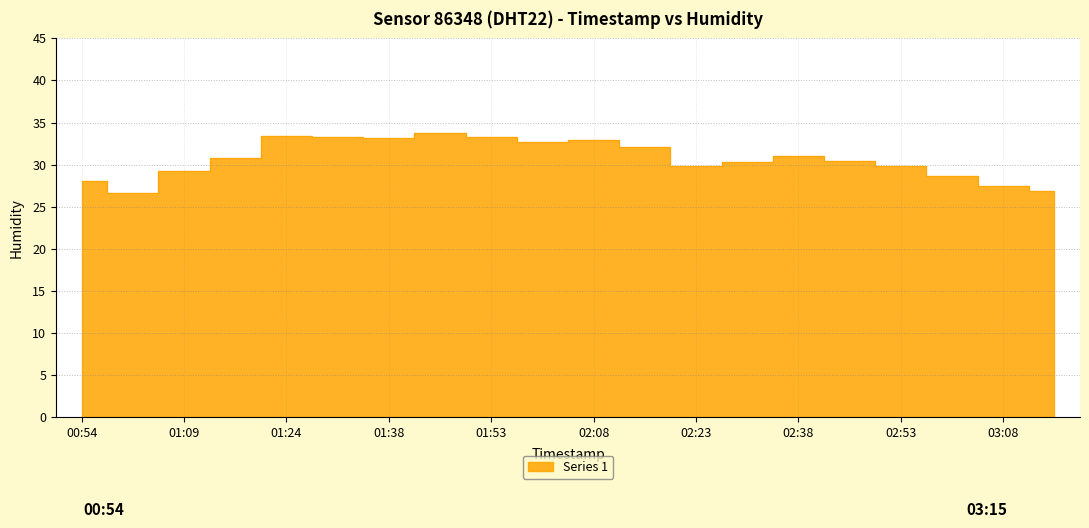

True or false: the data shows 9.5 at 02:30.

False